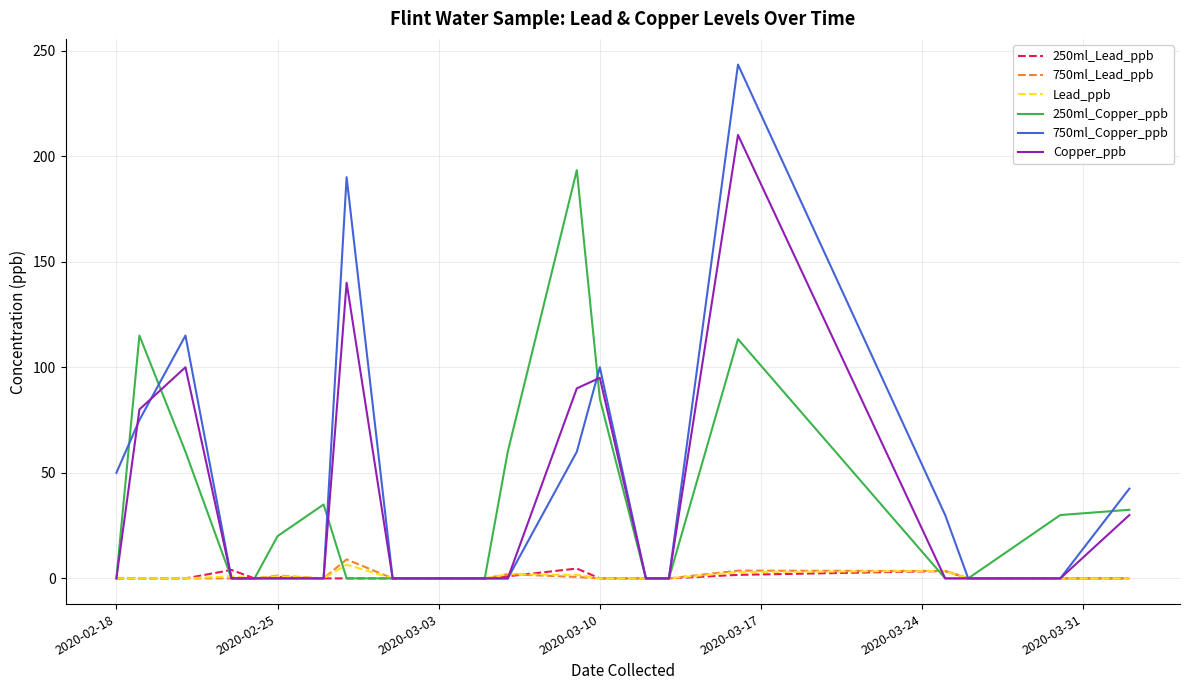

True or false: 750ml_Copper_ppb has more than 2 points higher than both neighbors.

True